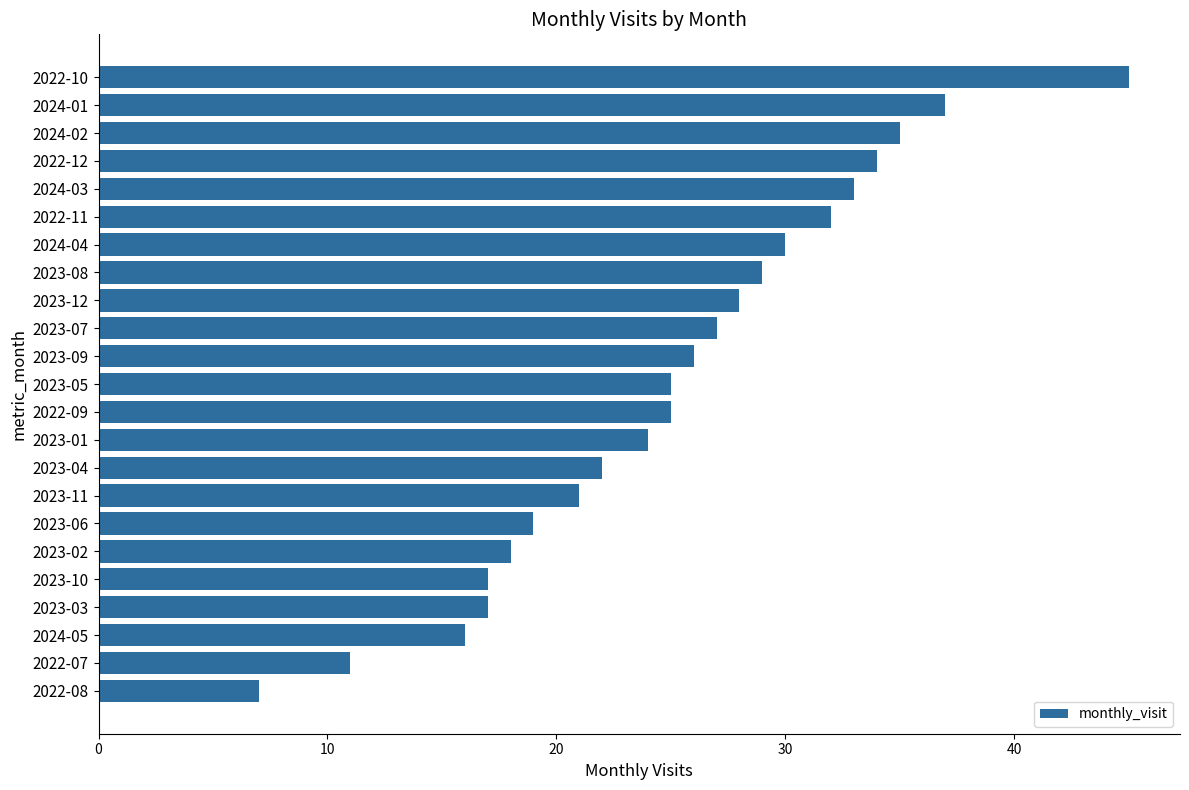

How many bars are there in total?

23